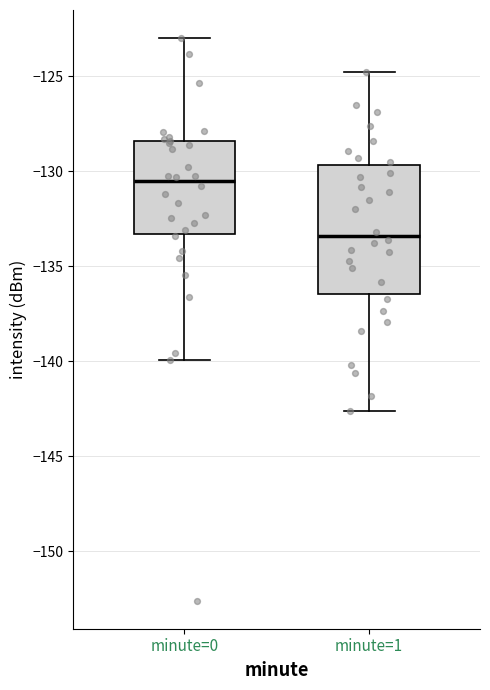

Reading left to right, read every box against the y-axis: the position of its median line, the range the box covers, and the ends of its whiskers. The values are not printed on the chart, so give them approximately, as read against the axis.

minute=0: median -130.5, box -133.5 to -128.5, whiskers -140.0 to -123.0
minute=1: median -133.5, box -136.5 to -129.5, whiskers -142.5 to -125.0